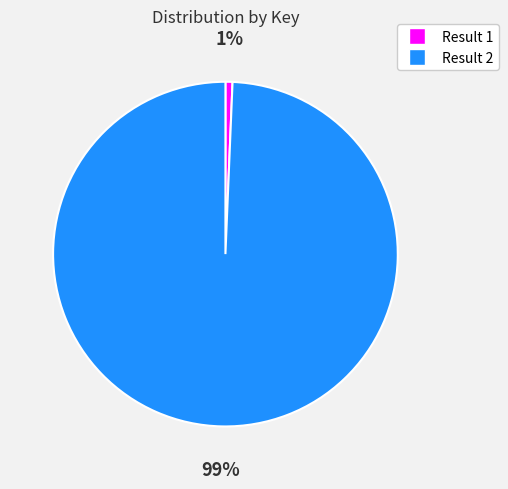

How many segments does this pie chart have?

2